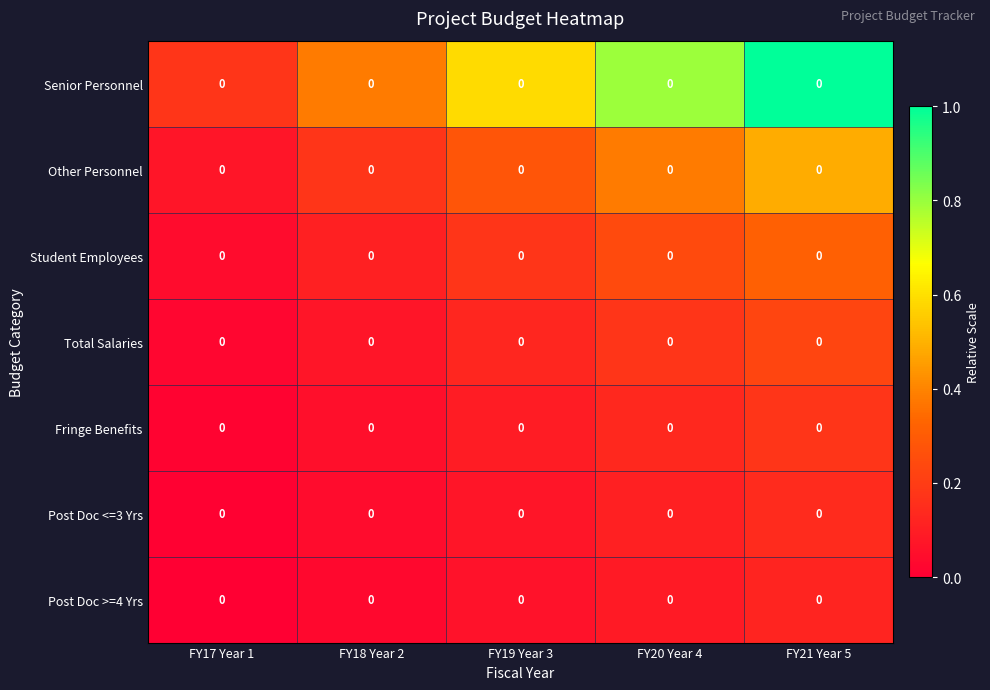

Which series has the largest total across all categories?

Senior Personnel